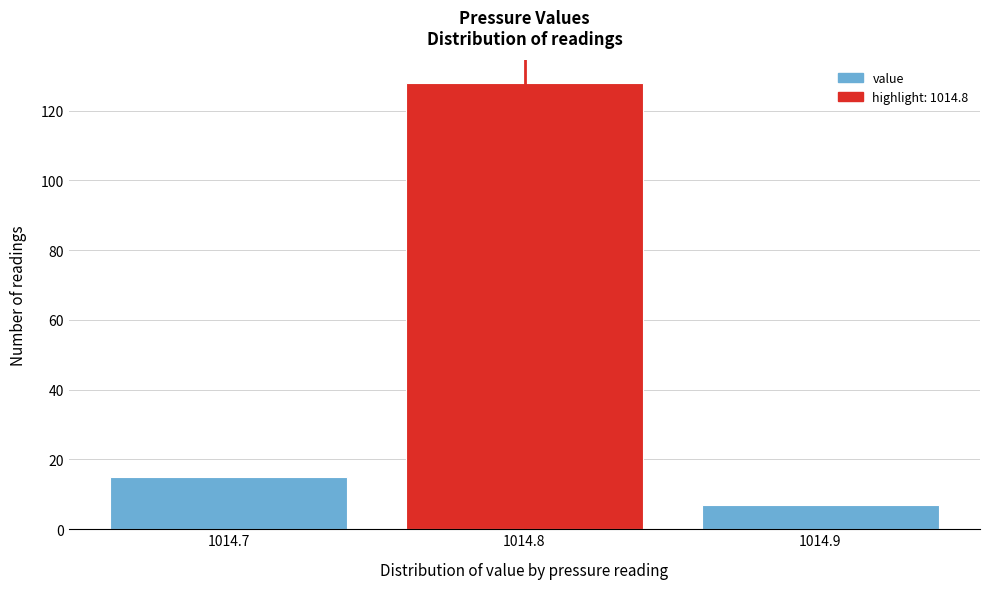

Reading right to left, transcribe all the data shown in this chart.

1014.9=7	1014.8=128	1014.7=15